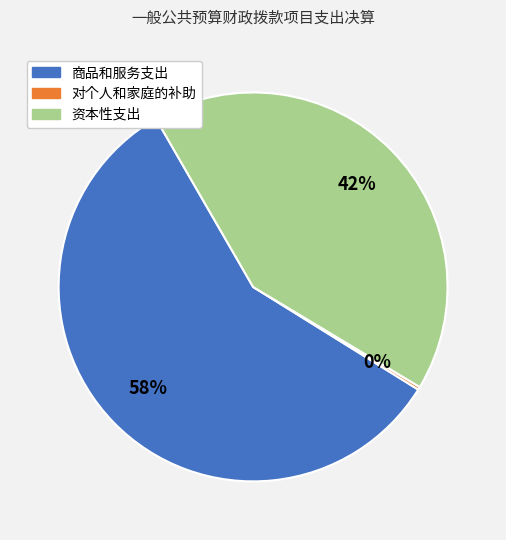

To the nearest percent, what is the difference between the 资本性支出 and 商品和服务支出 slice percentages?

16%